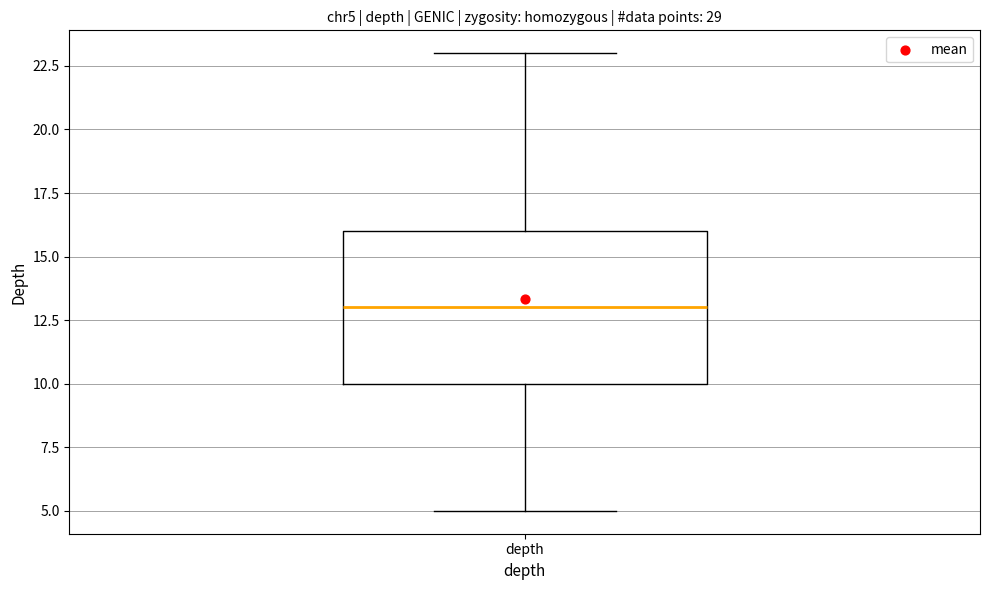

Read this box plot against the y-axis: the position of the median line, the range covered by the box, and the ends of both whiskers. The values are not printed on the chart, so give them approximately, as read against the axis.

median 13, box 10 to 16, whiskers 5 to 23